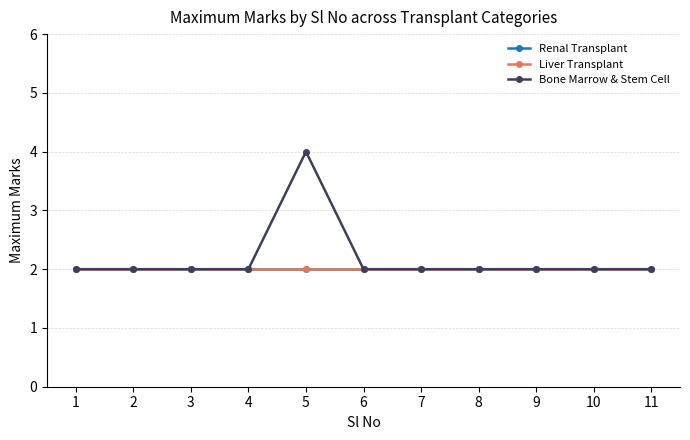

Read the Liver Transplant value at 9.

2